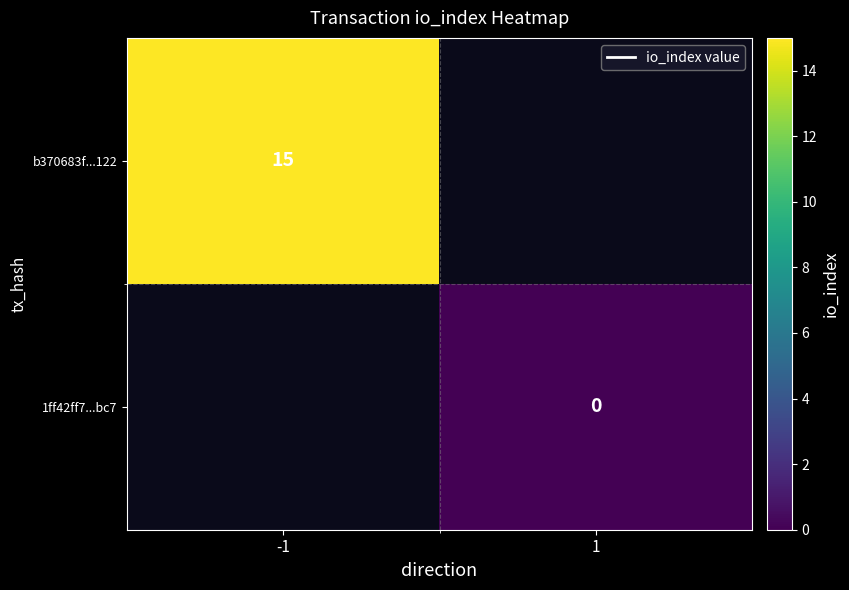

True or false: b370683f...122 has a value of 15 at -1.

True